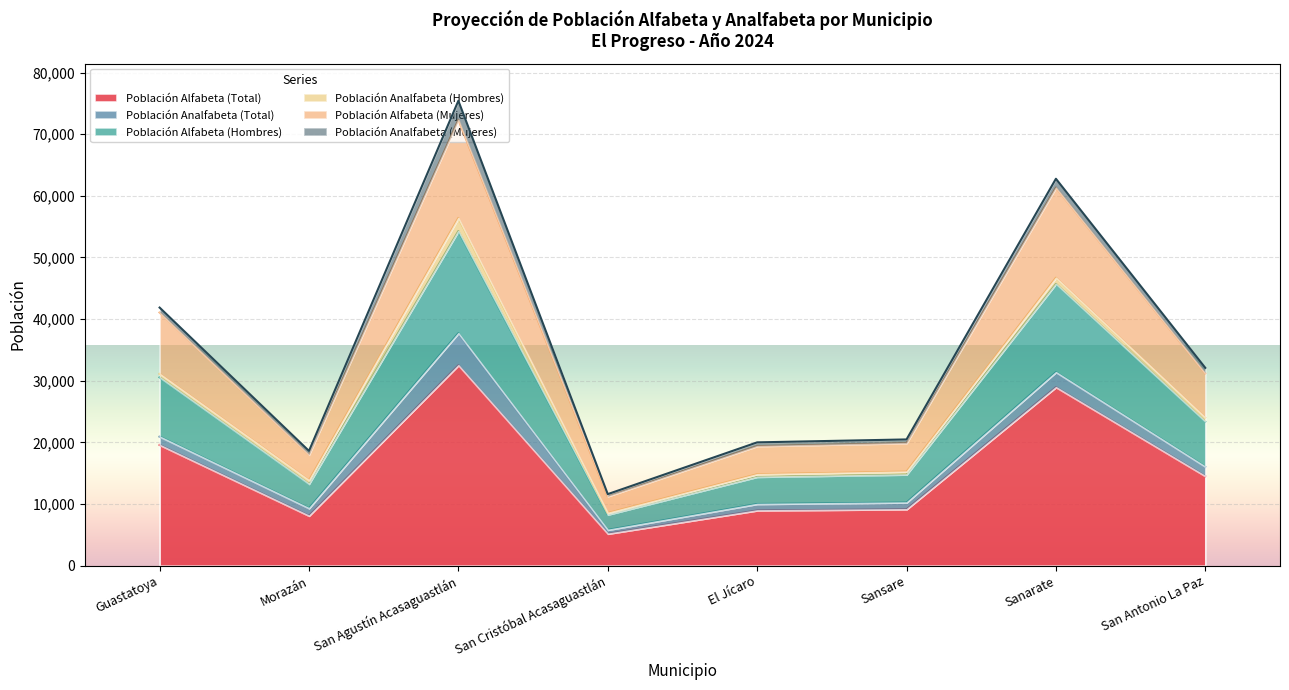

At which category does Población Alfabeta (Hombres) reach its first local peak?

San Agustín Acasaguastlán